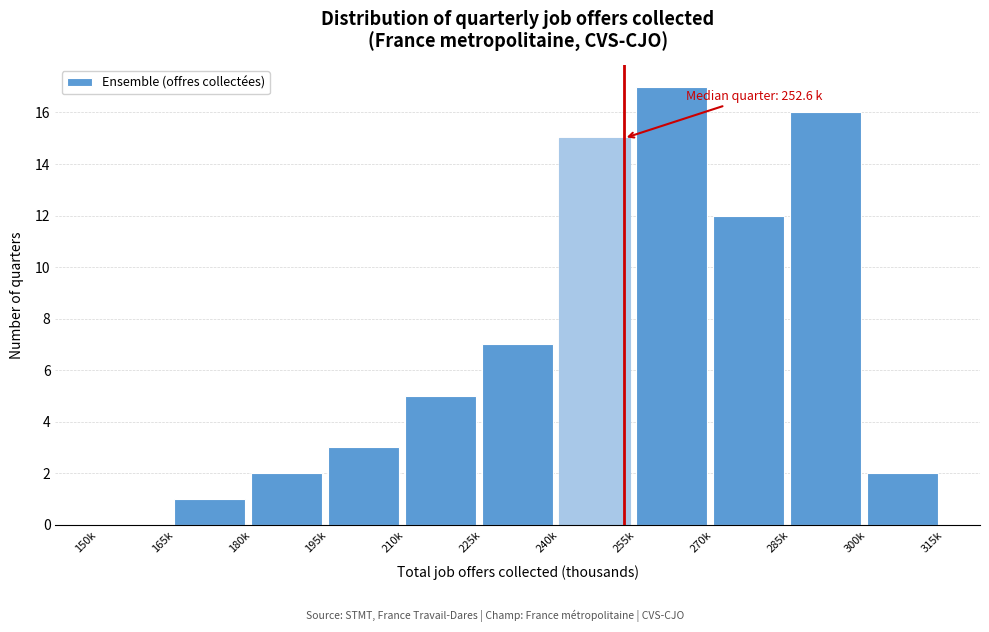

Reading left to right, extract all data points from this chart.

150k=0	165k=1	180k=2	195k=3	210k=5	225k=7	240k=15	255k=17	270k=12	285k=16	300k=2